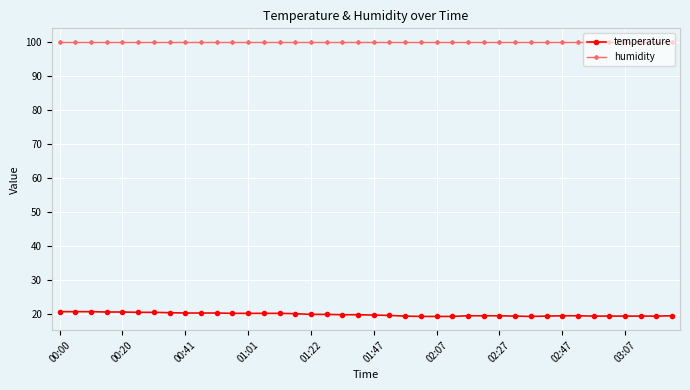

What is the highest value of the humidity series?

99.9